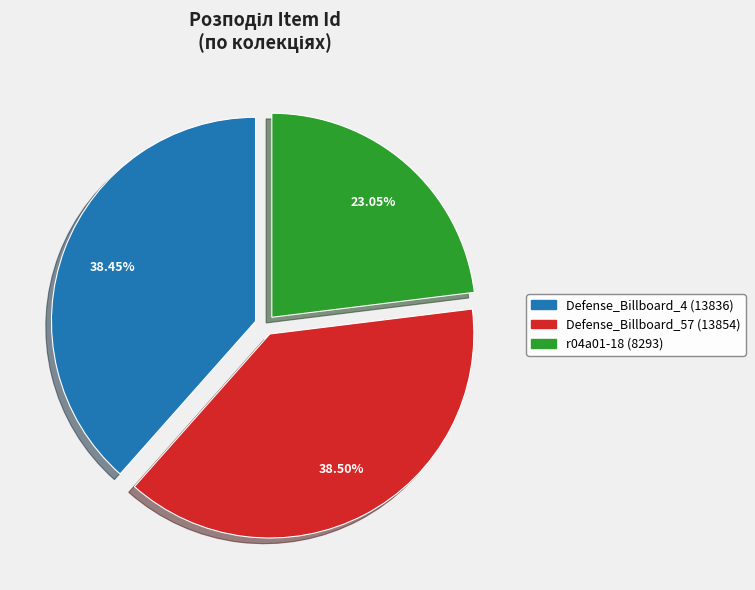

Between Defense_Billboard_57 (13854) and r04a01-18 (8293), which is larger?

Defense_Billboard_57 (13854)